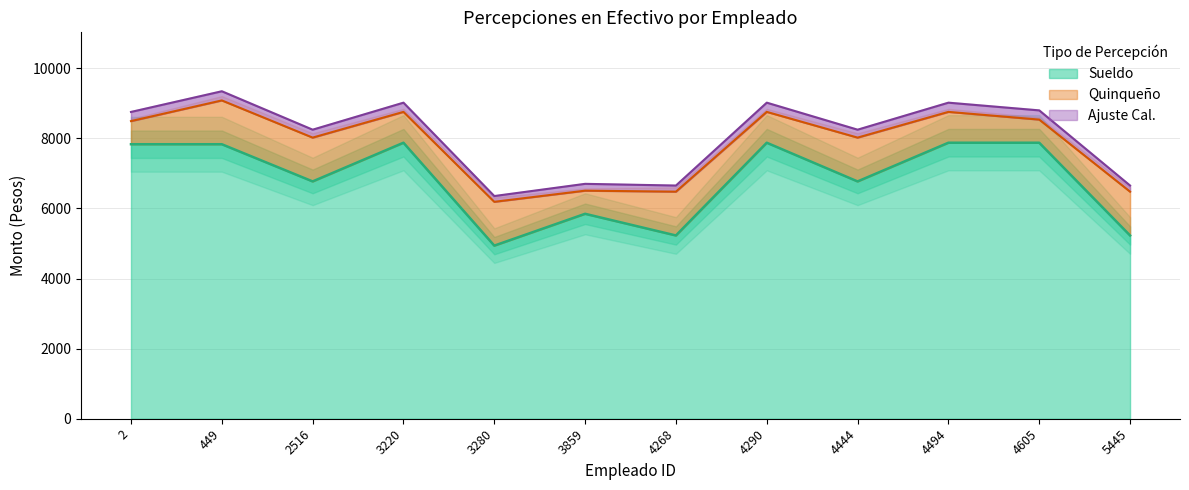

Which category has the lowest value in the Sueldo series?

3280